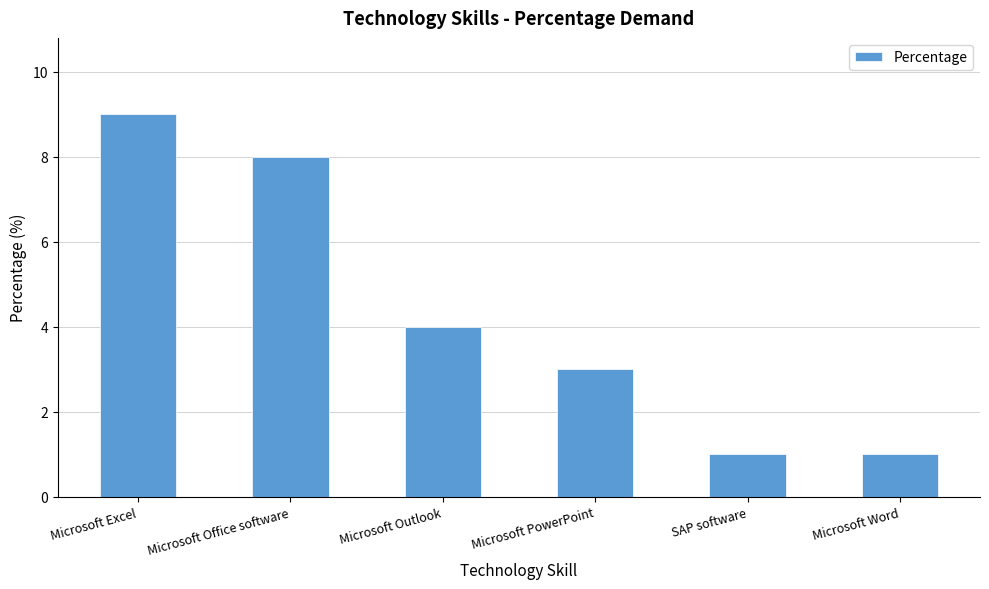

What is the difference between the values at Microsoft Word and Microsoft PowerPoint?

2